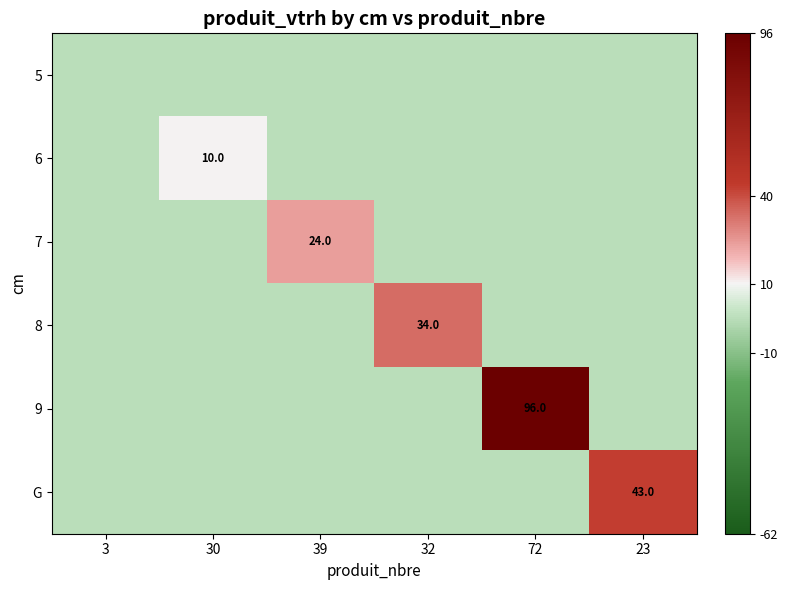

What is the difference between the maximum and minimum values in the 6 series?

10